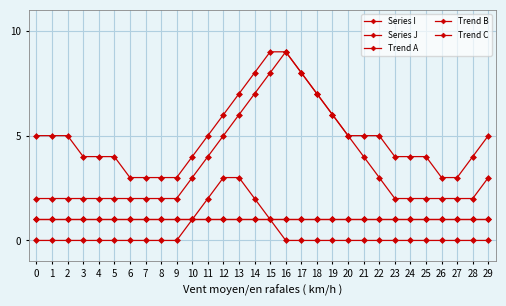

Is this an area chart (filled region under the line)?

No